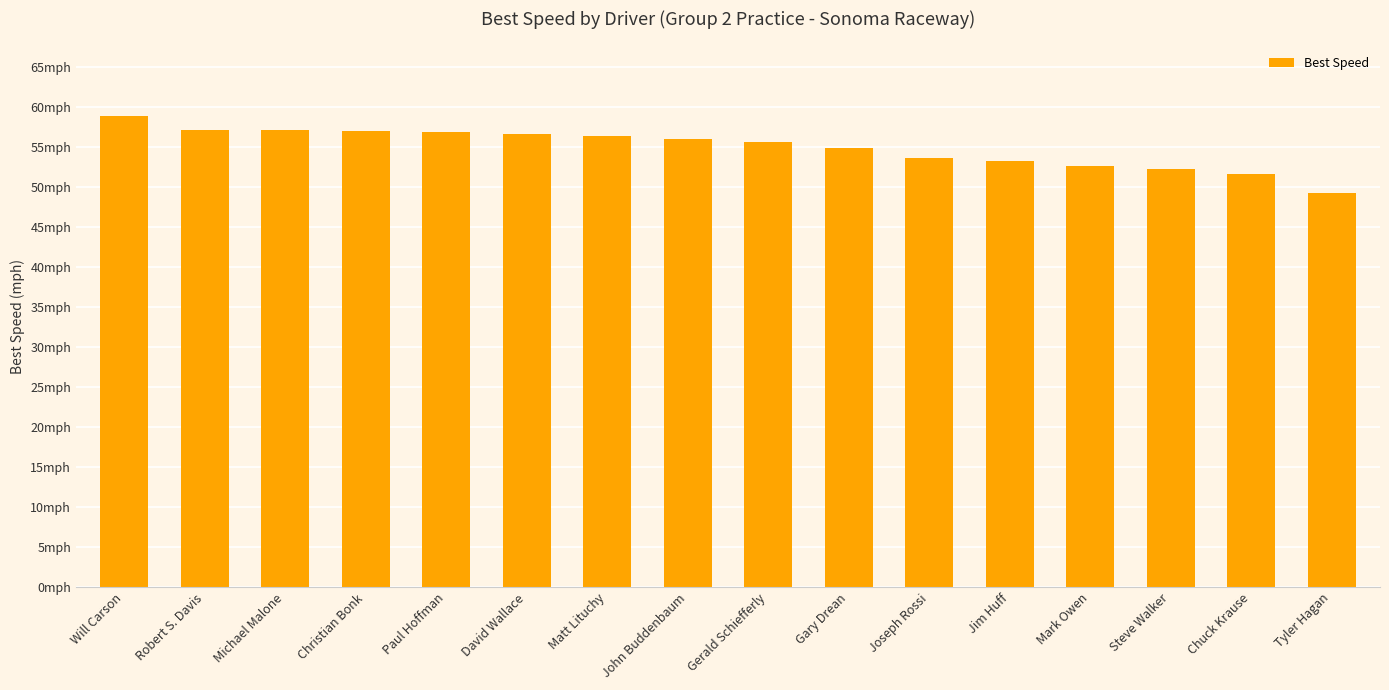

Does the chart contain any negative values?

No